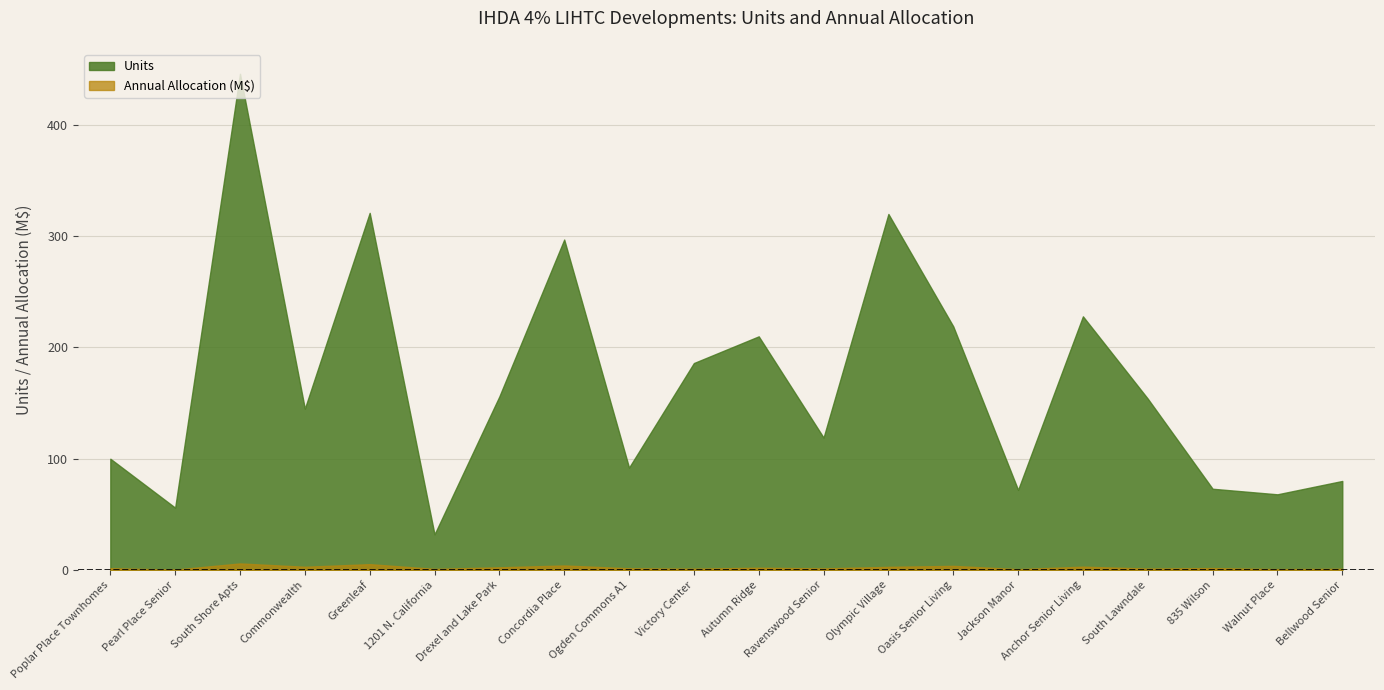

Does the chart display data point markers on the line(s)?

No